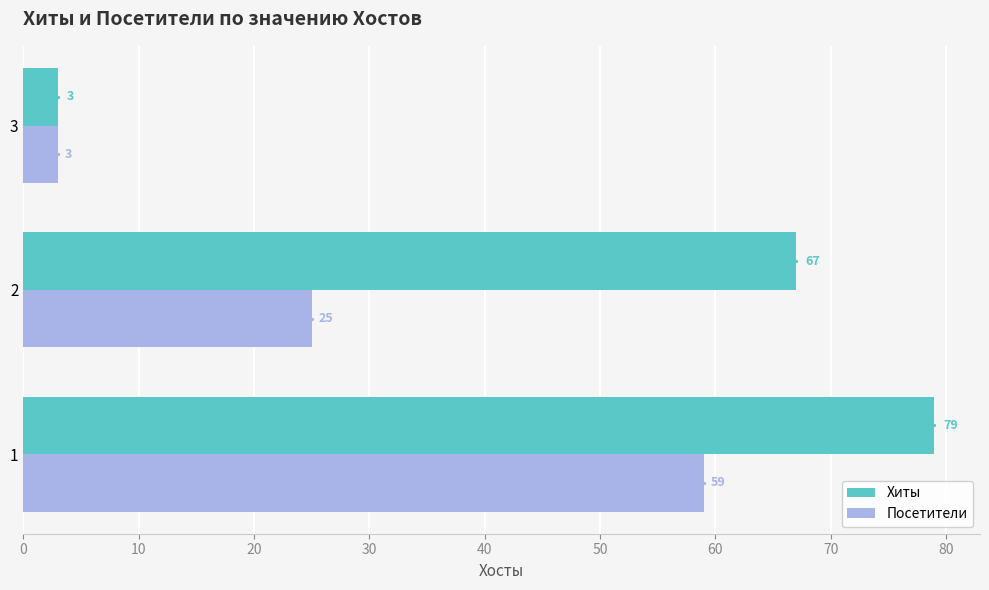

How many Посетители values are between 3 and 59?

3